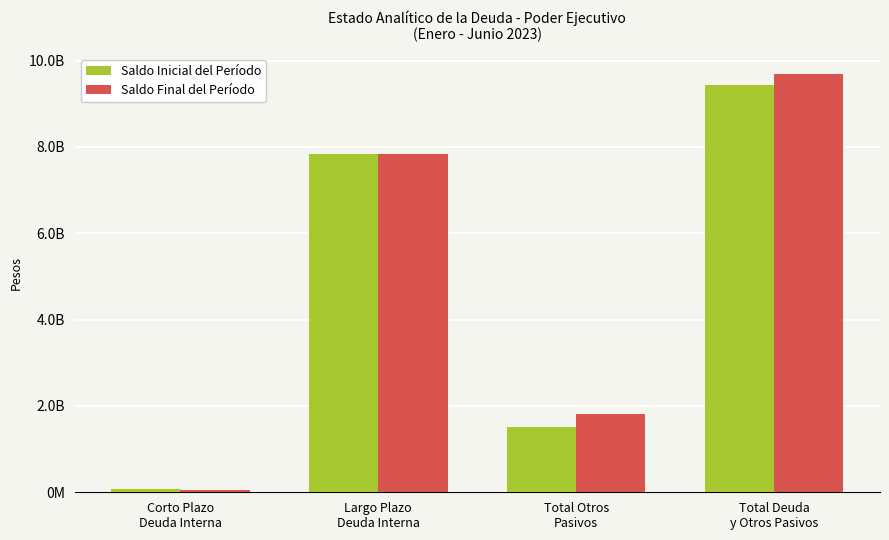

What is the value of the Saldo Inicial del Período bar at the 4th from the left?

9434673270.2